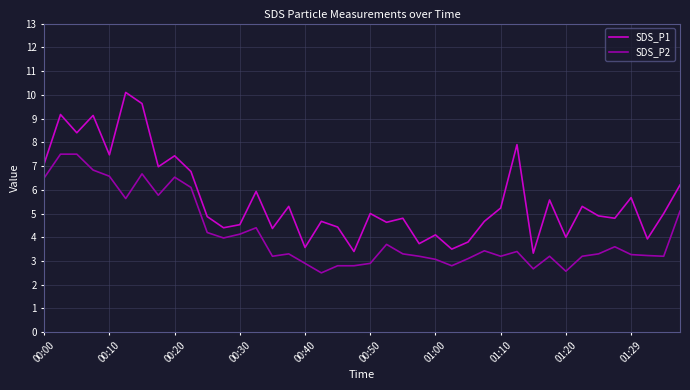

Rank the series by their average value, from highest to lowest.

SDS_P1, SDS_P2